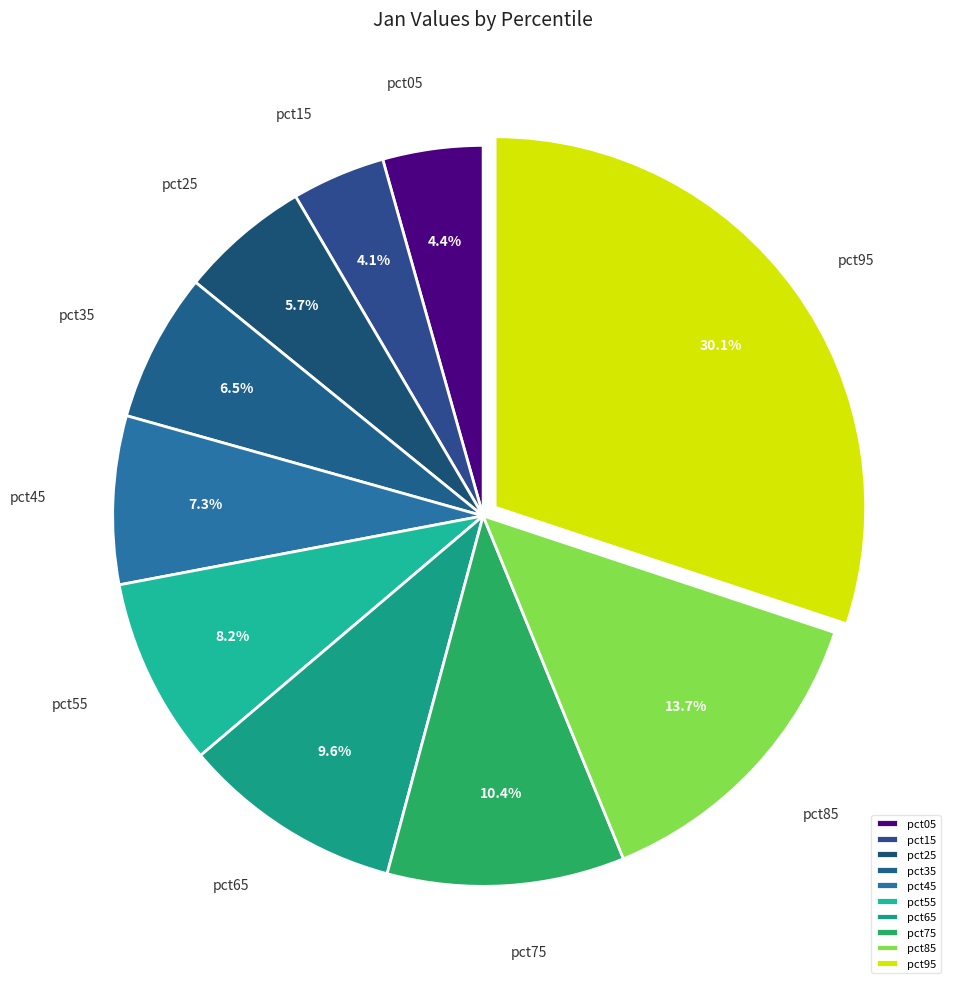

Which slice is the largest?

pct95